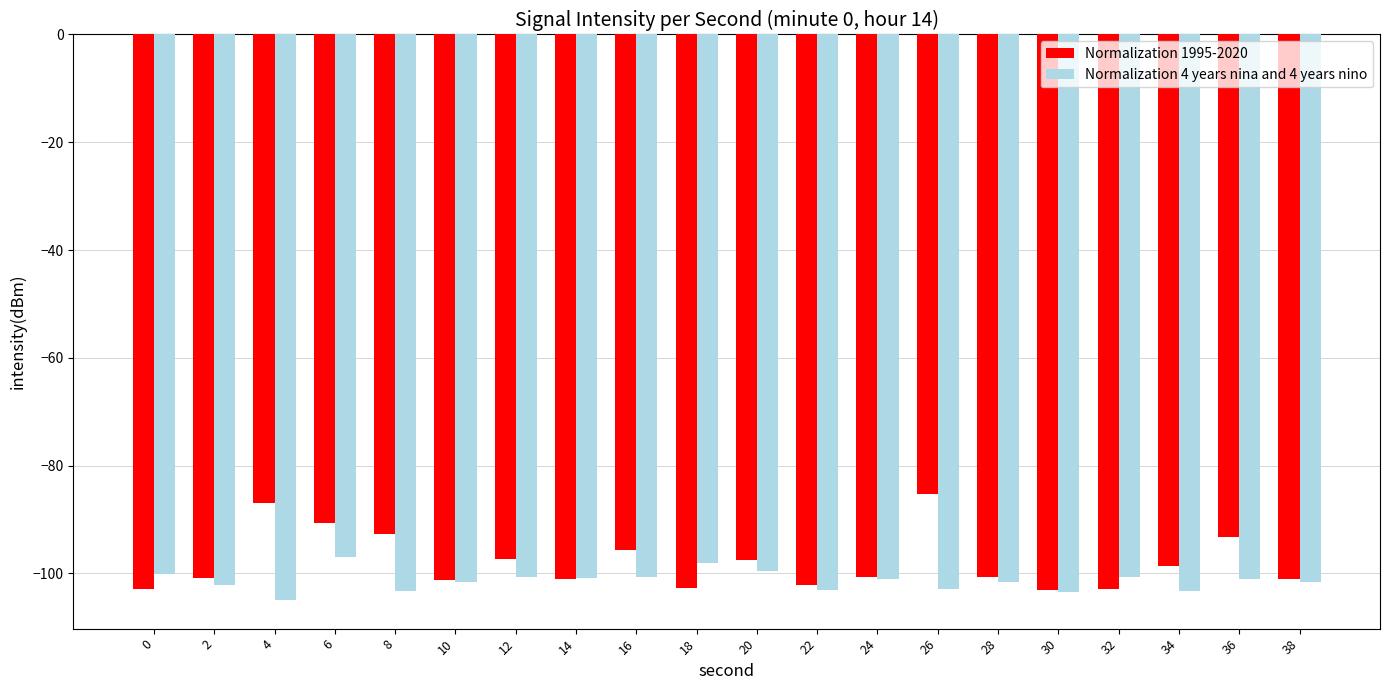

Read the Normalization 1995-2020 value at 30.

-103.0